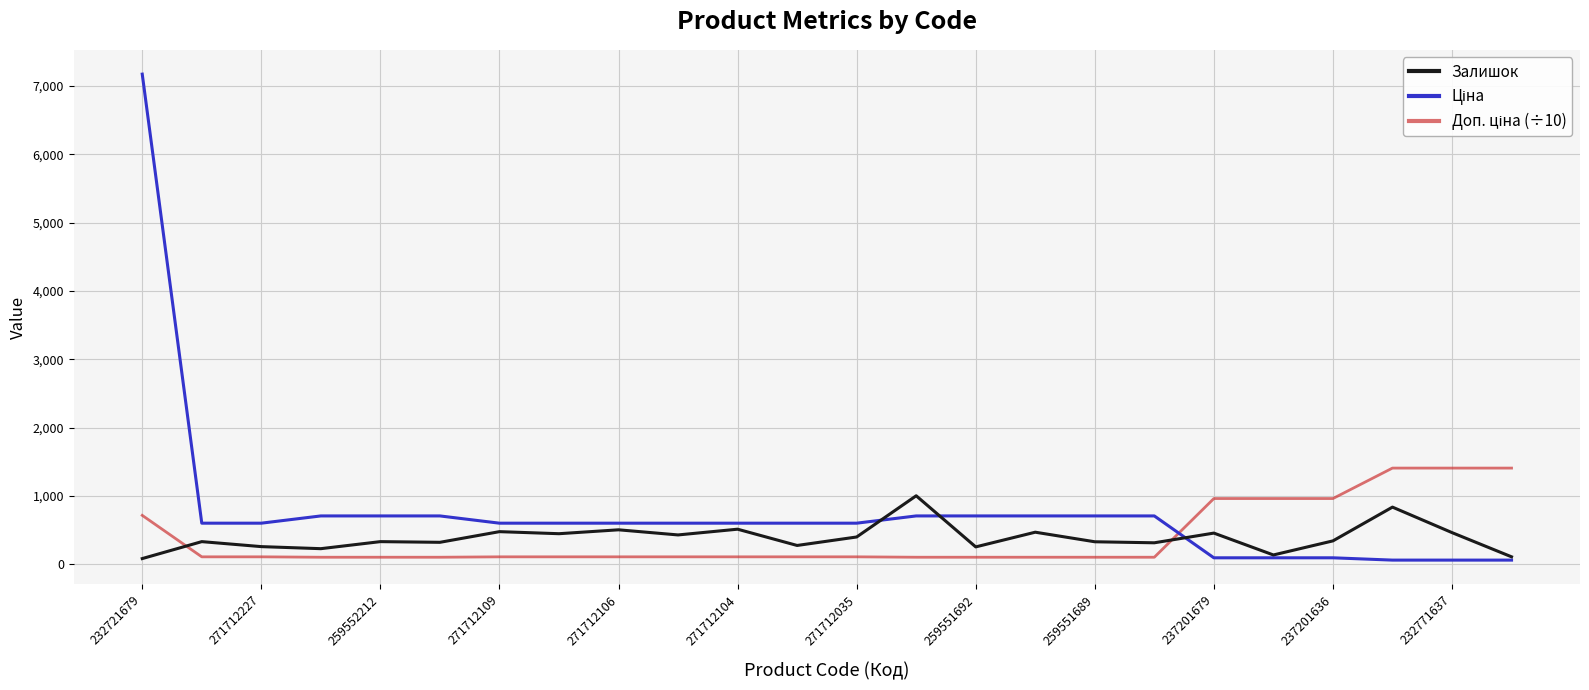

What is the greatest value displayed?

7173.5